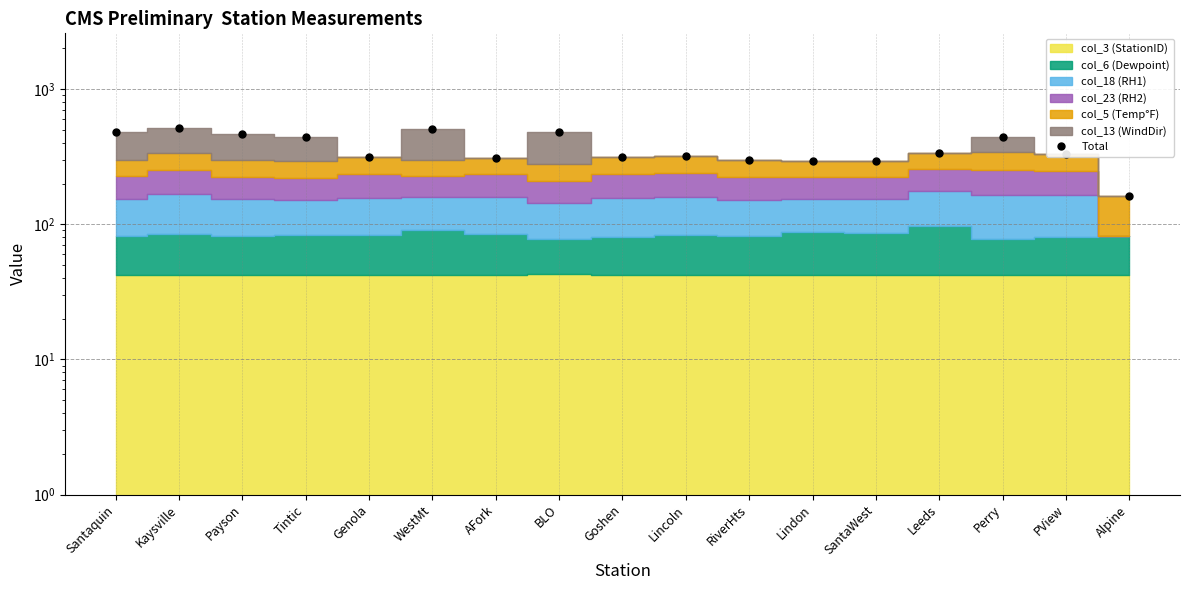

True or false: there are more than 1 points higher than both neighbors.

True